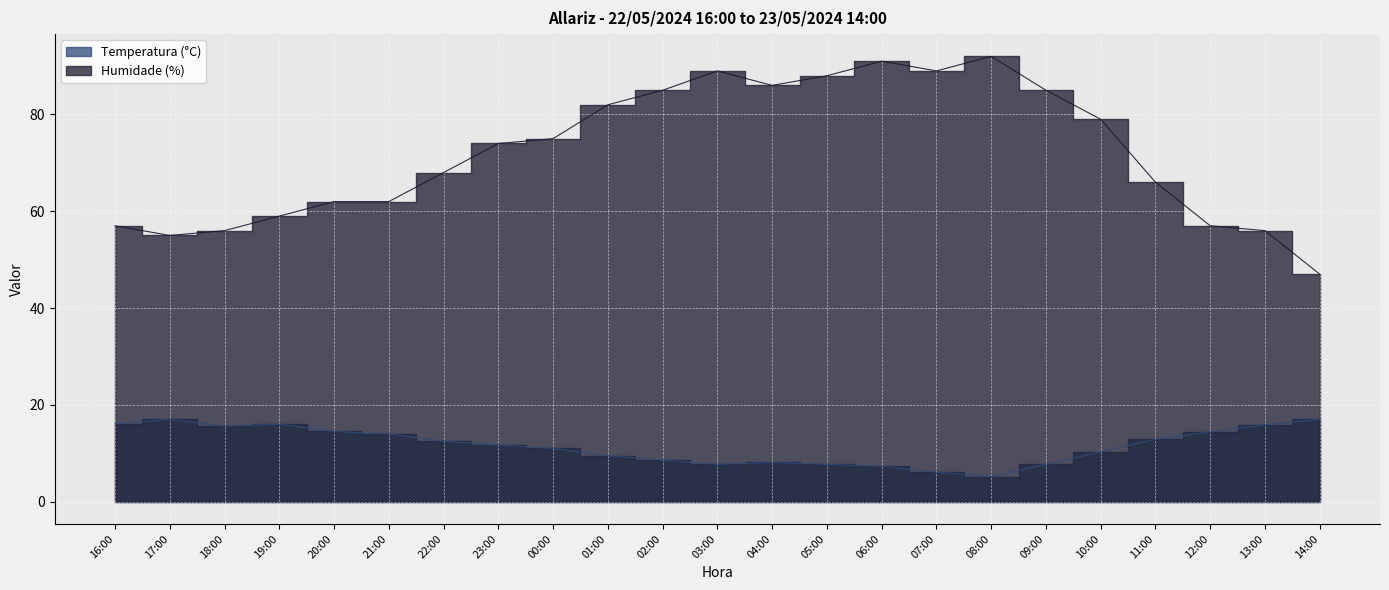

The value of Humidade (%) at 09:00 is 85.0. True or false?

True